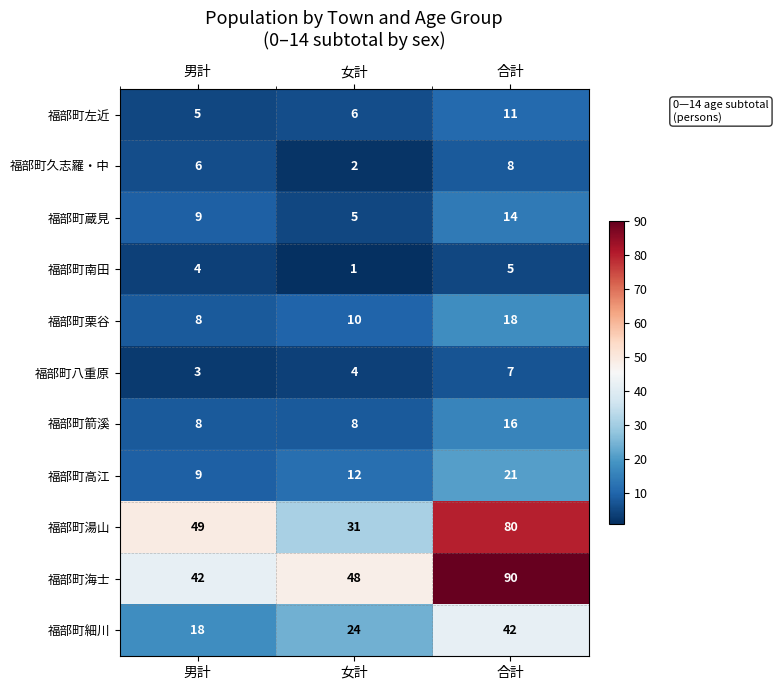

List the series in order of their peak value, highest first.

福部町海士, 福部町湯山, 福部町細川, 福部町高江, 福部町栗谷, 福部町箭溪, 福部町蔵見, 福部町左近, 福部町久志羅・中, 福部町八重原, 福部町南田